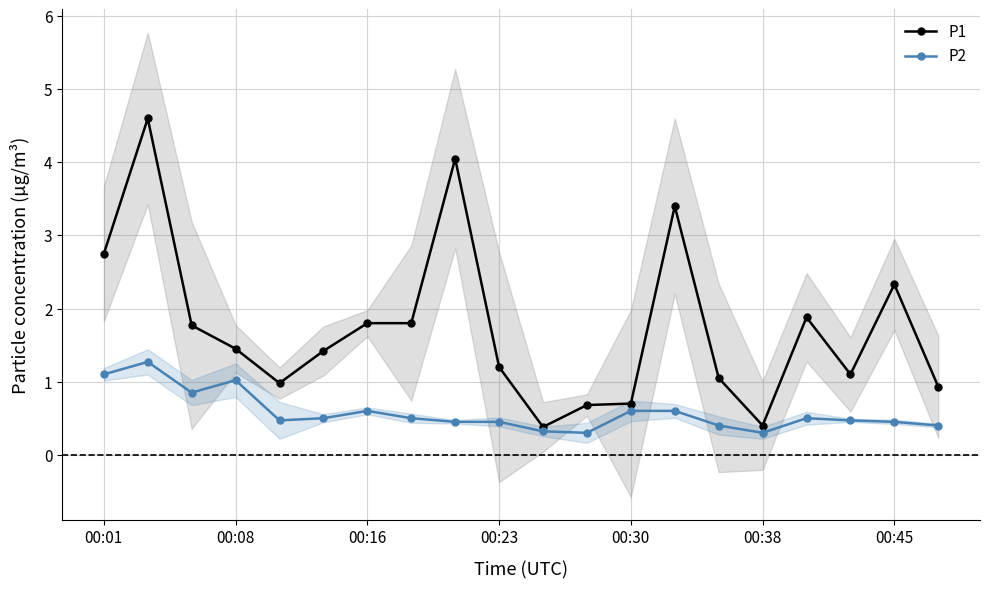

Between 10 and 11, which is larger?

11